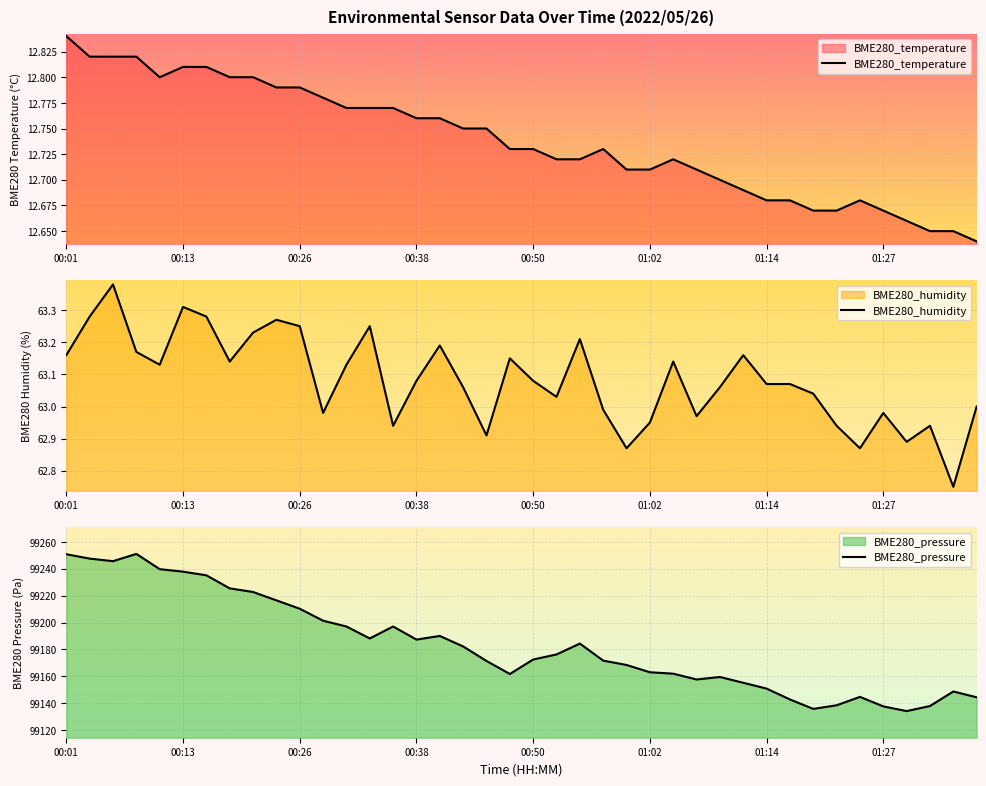

The value of BME280_temperature at 00:26 is 3.4. True or false?

False